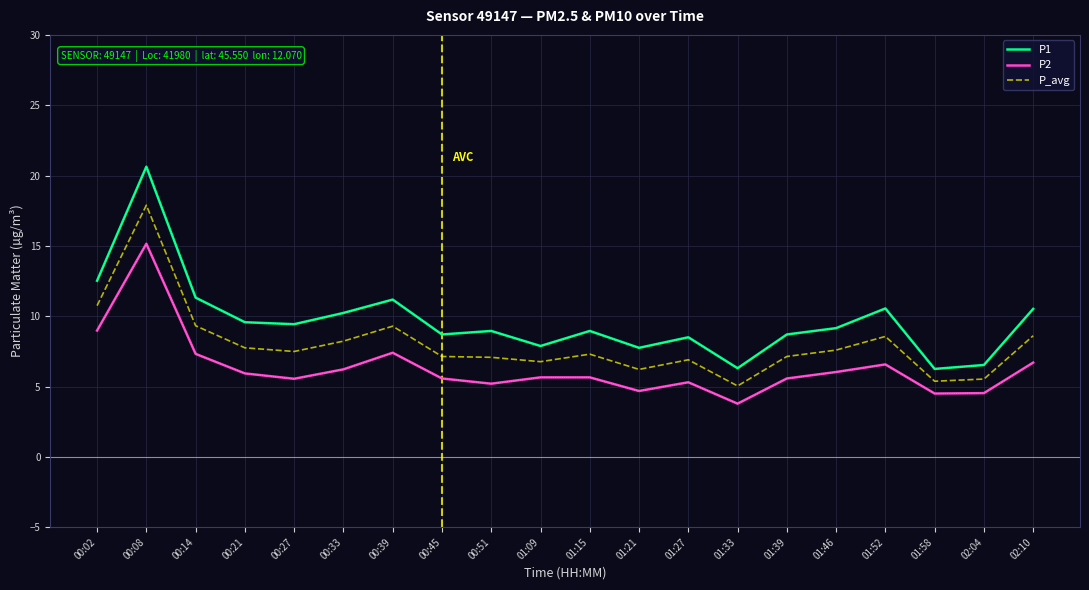

True or false: P_avg and P1 intersect in this chart.

False